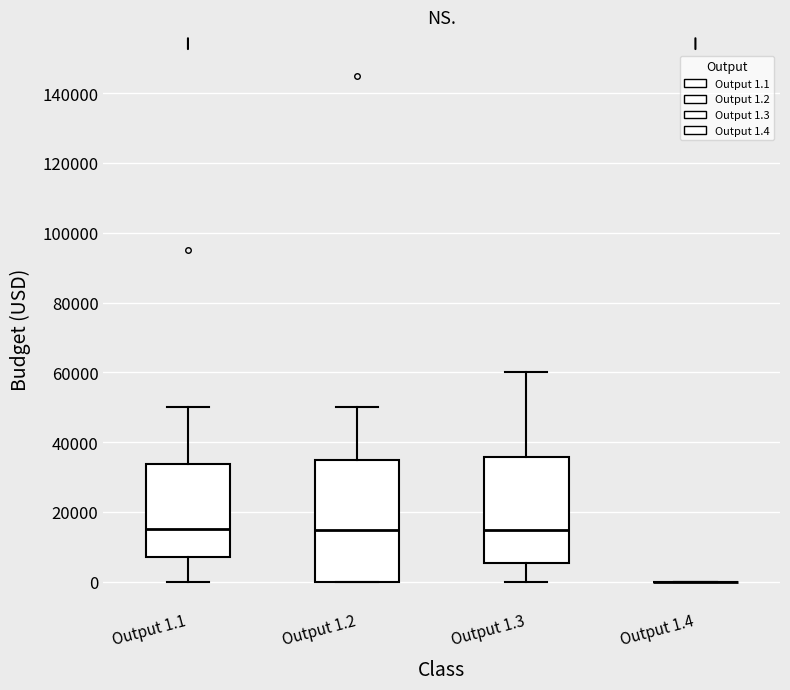

Where does the lower whisker of the box for Output 1.1 end on the y-axis? The values are not printed on the chart, so give them approximately, as read against the axis.

0